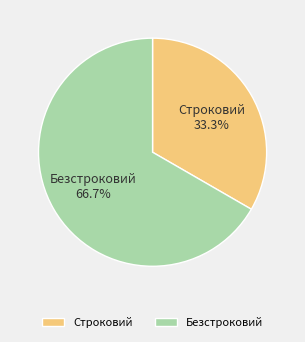

What percentage is the Строковий slice, to the nearest percent?

33%